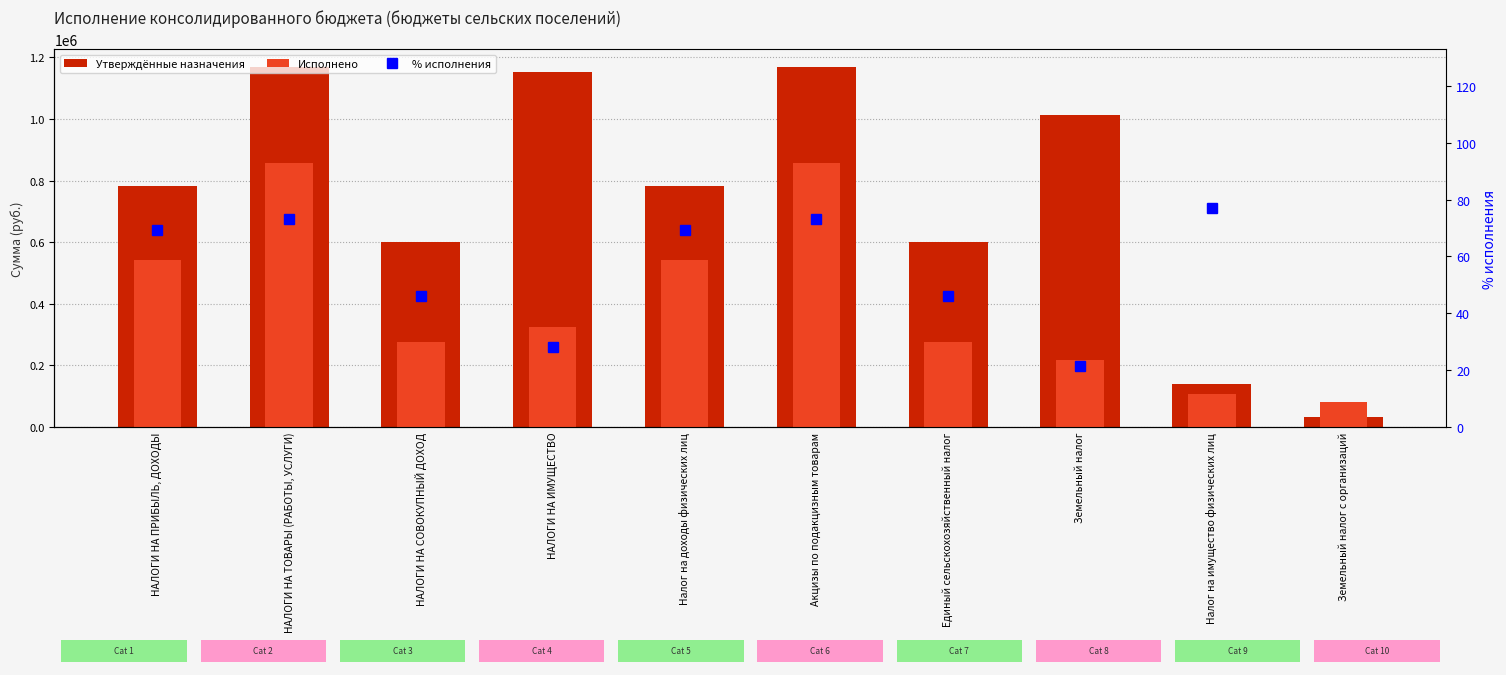

Is the value of Утверждённые назначения at НАЛОГИ НА ИМУЩЕСТВО greater than the value of % исполнения at Земельный налог с организаций?

Yes